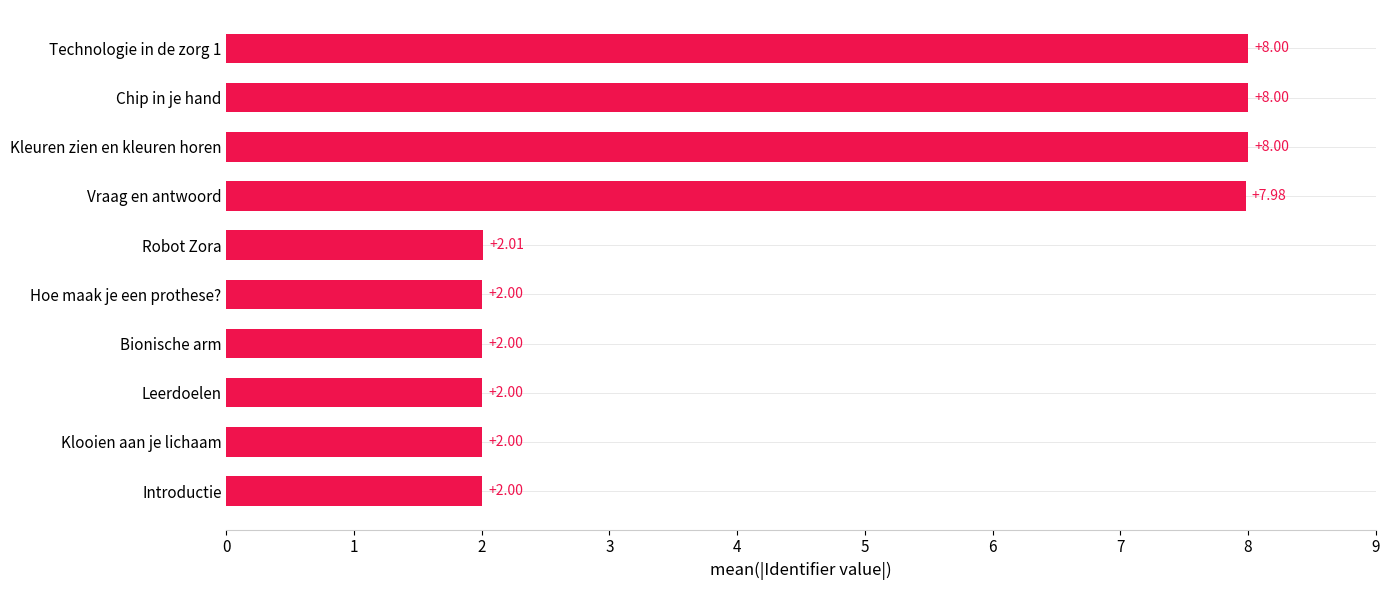

Are the bars horizontal?

Yes